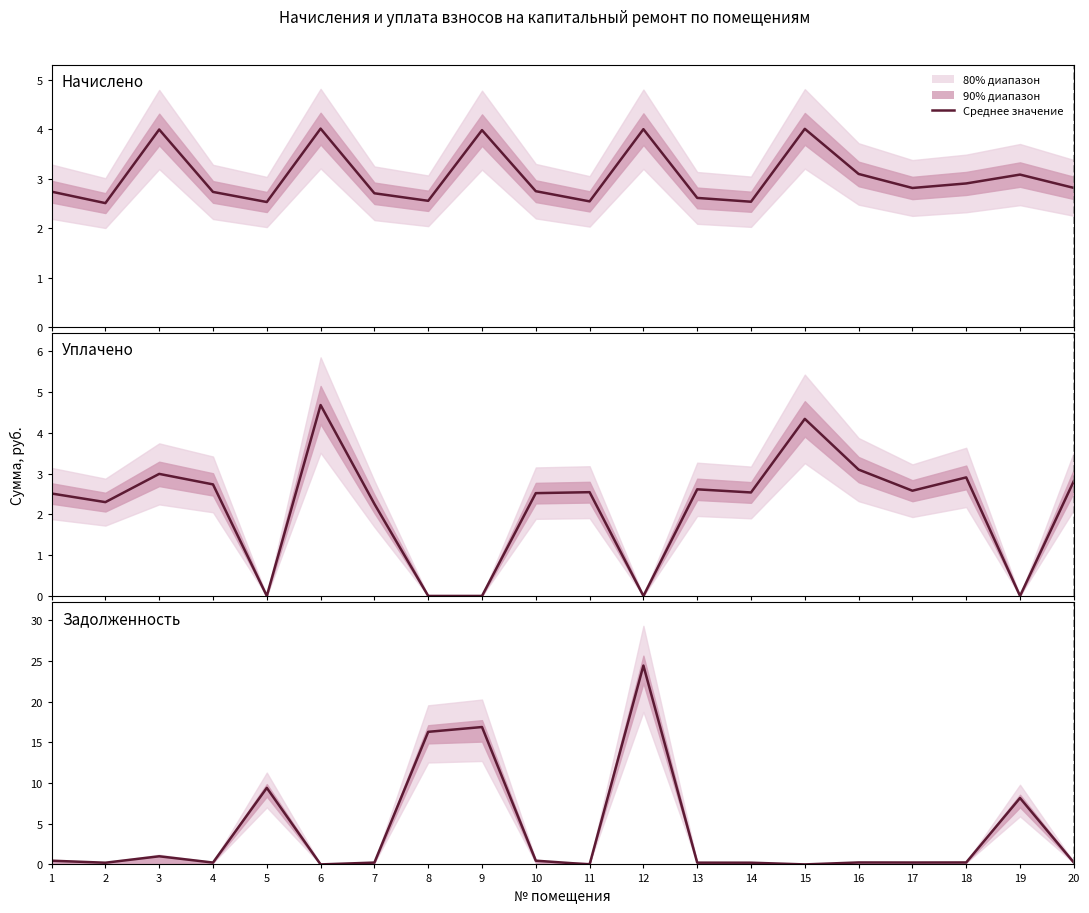

Rank the categories by value from lowest to highest.

6, 11, 15, 2, 14, 13, 7, 4, 17, 20, 16, 18, 1, 10, 3, 19, 5, 8, 9, 12